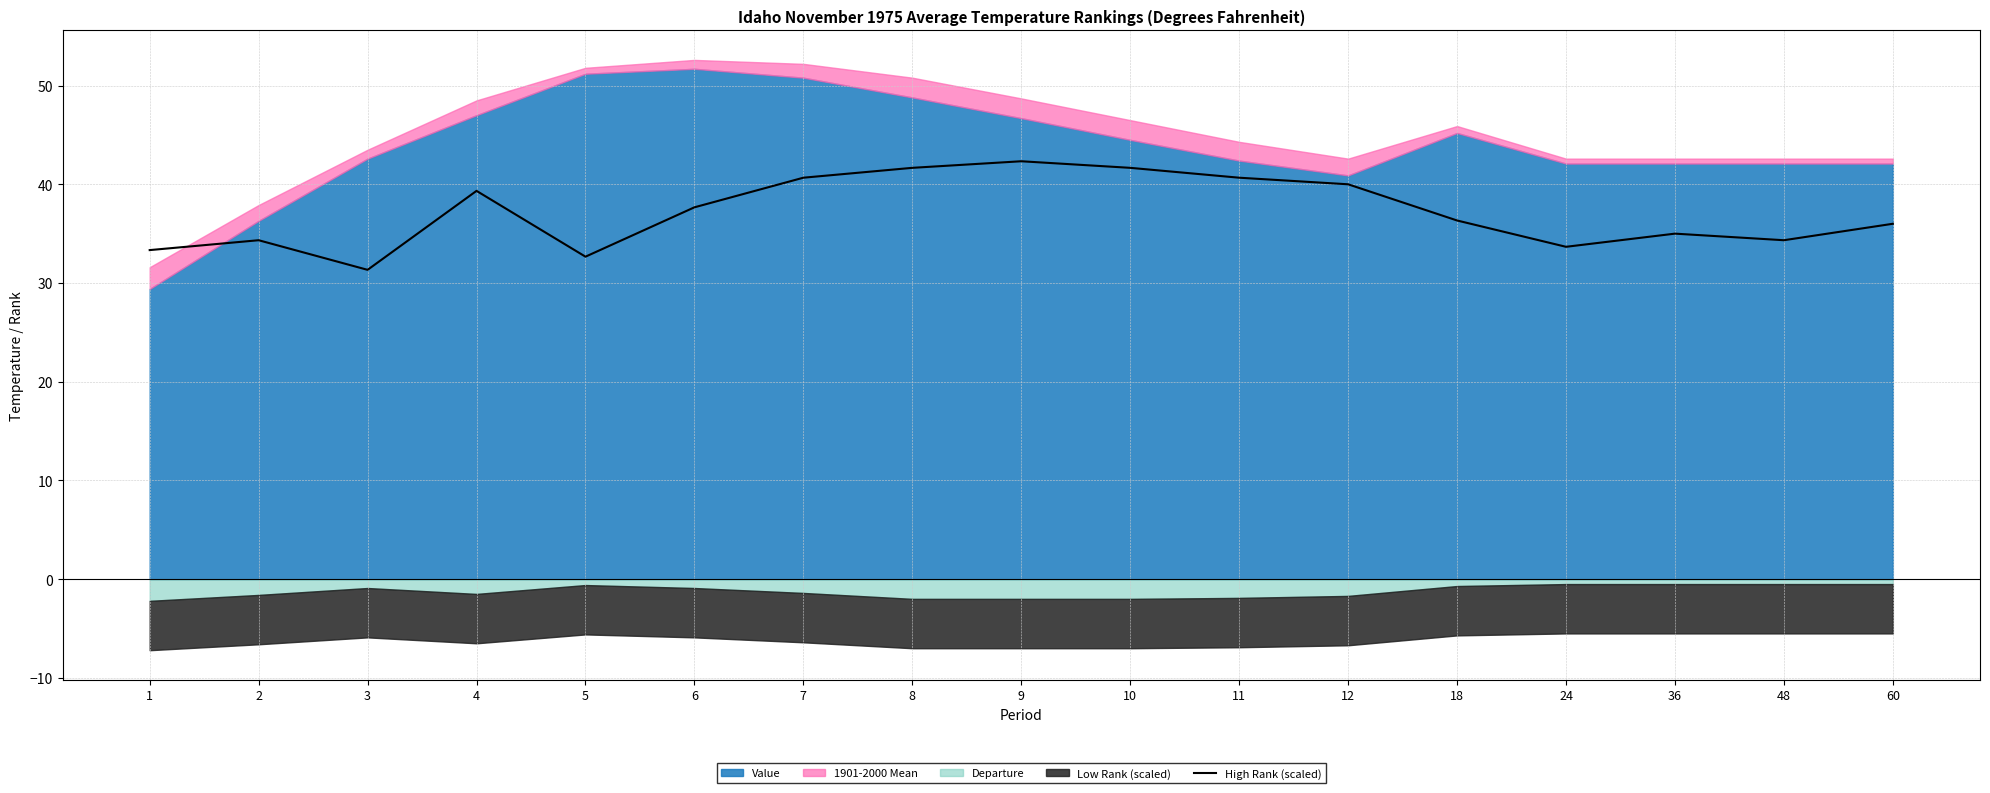

What is the highest value of the High Rank (scaled) series?

42.3